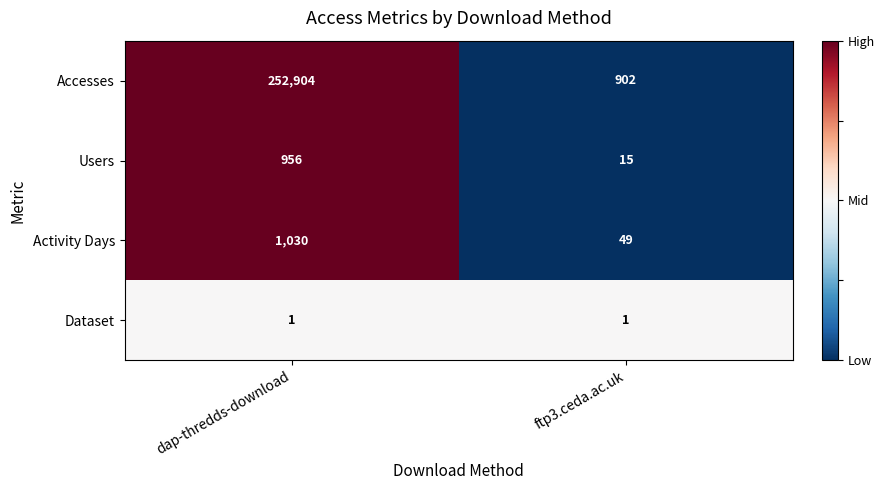

How many data points does each series have?

2